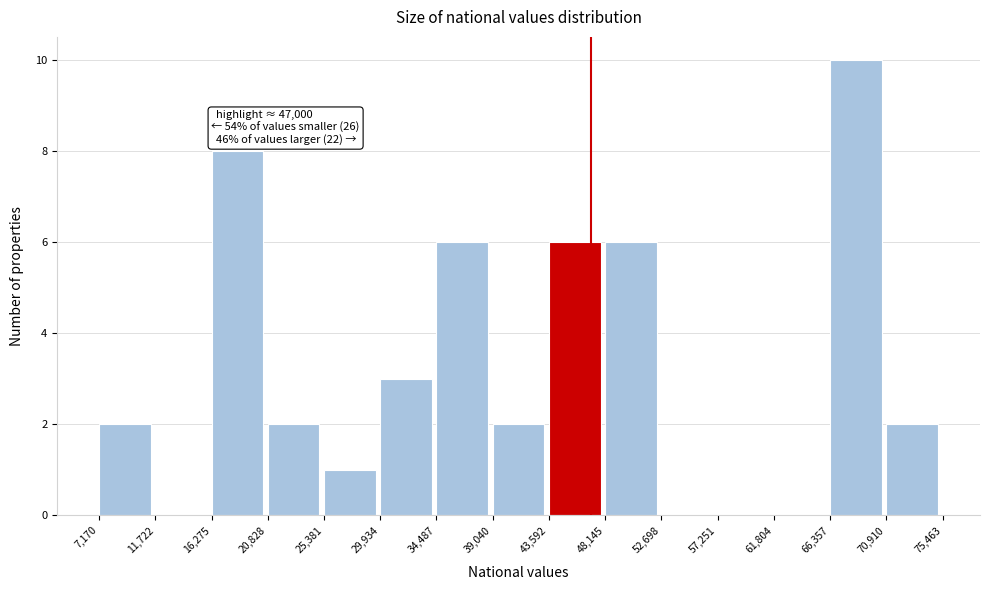

Over which range of the x-axis is the bar tallest?

66,357 to 70,910